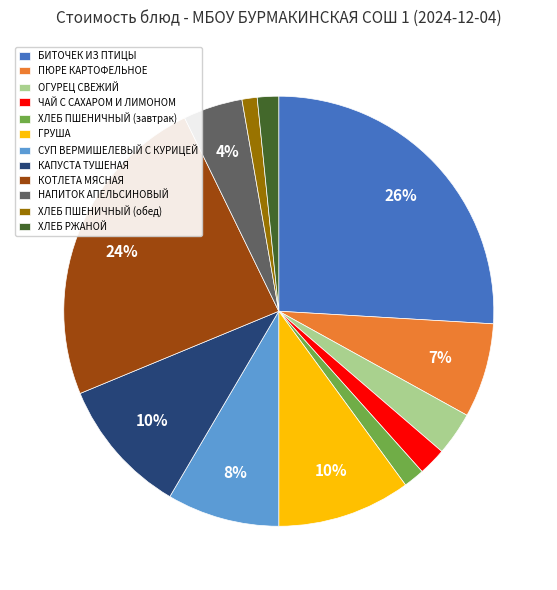

True or false: БИТОЧЕК ИЗ ПТИЦЫ accounts for 26% of the total.

True